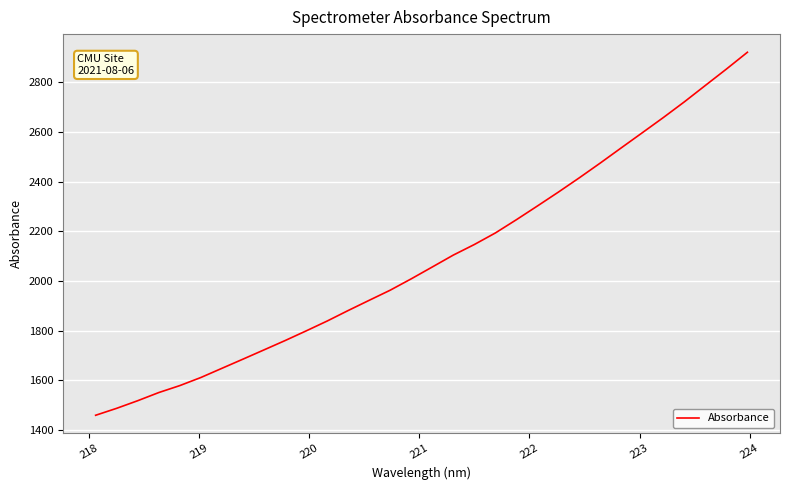

What is the difference between the maximum and minimum values?

1462.2